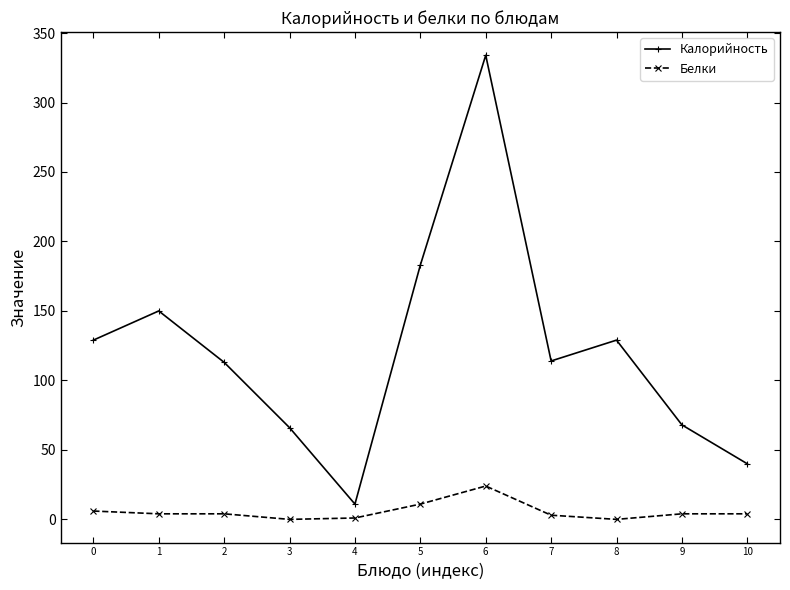

Rank the series by their average value, from lowest to highest.

Белки, Калорийность